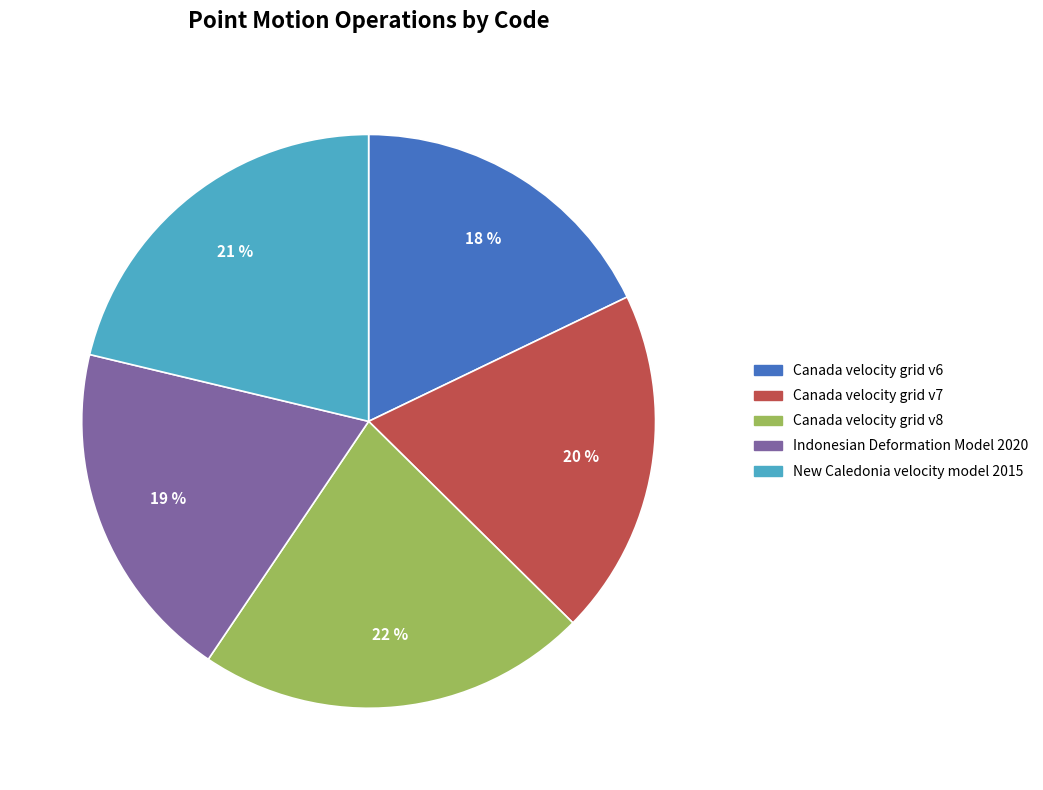

How many segments does this pie chart have?

5